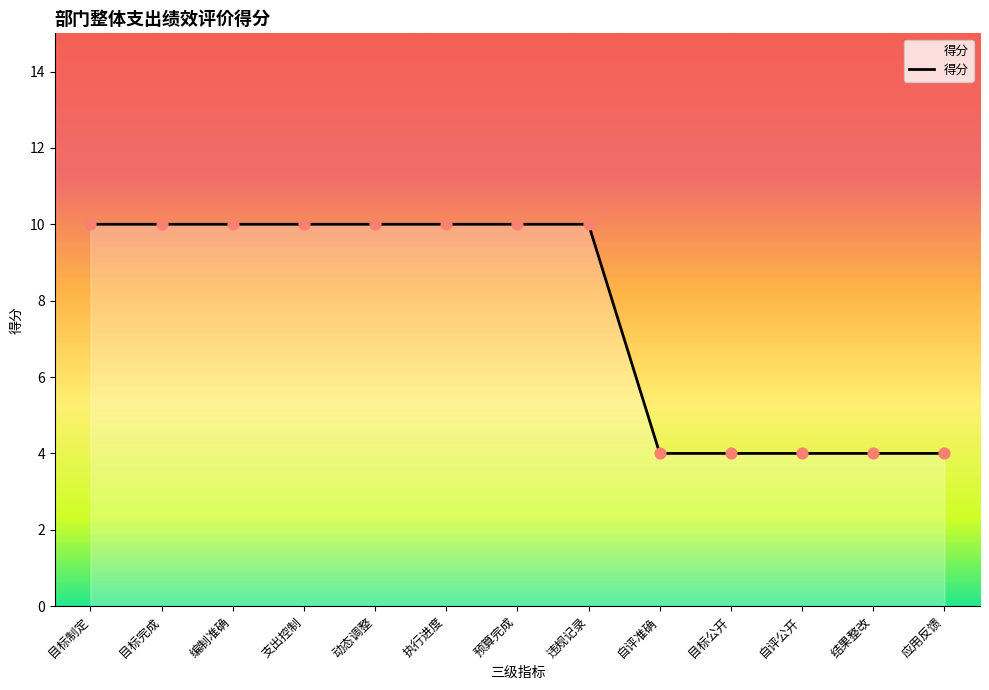

Approximately how many times larger is the value at 违规记录 compared to 执行进度?

1.0